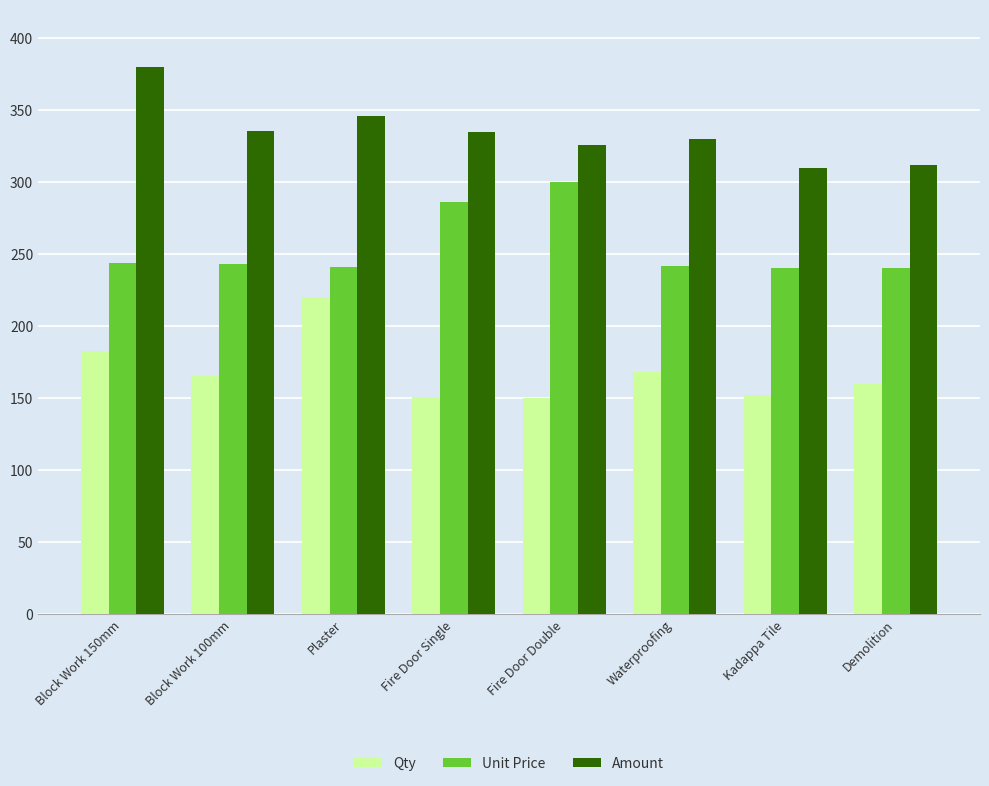

What is the difference between the Amount values at Kadappa Tile and Block Work 150mm?

70.0